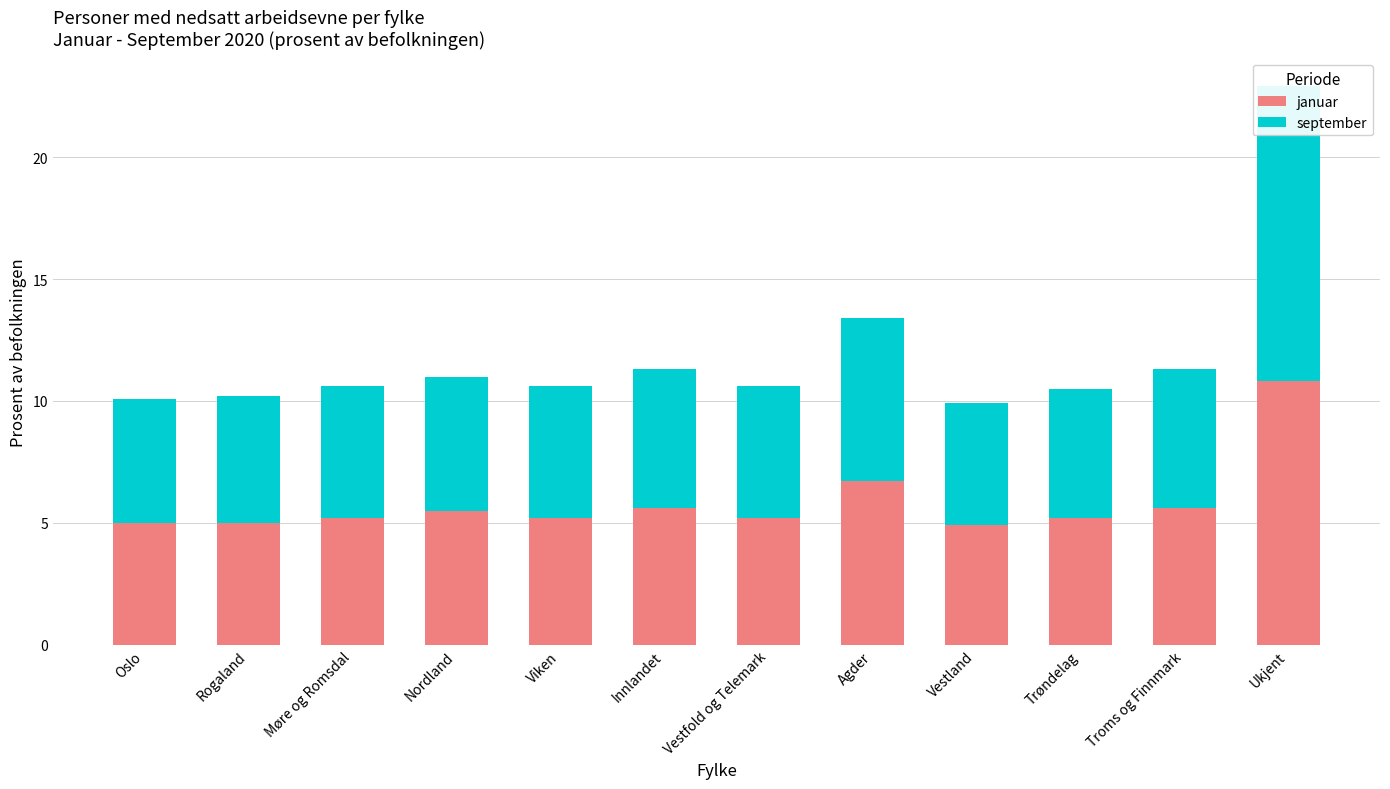

What is the difference between the januar values at Ukjent and Trøndelag?

5.6